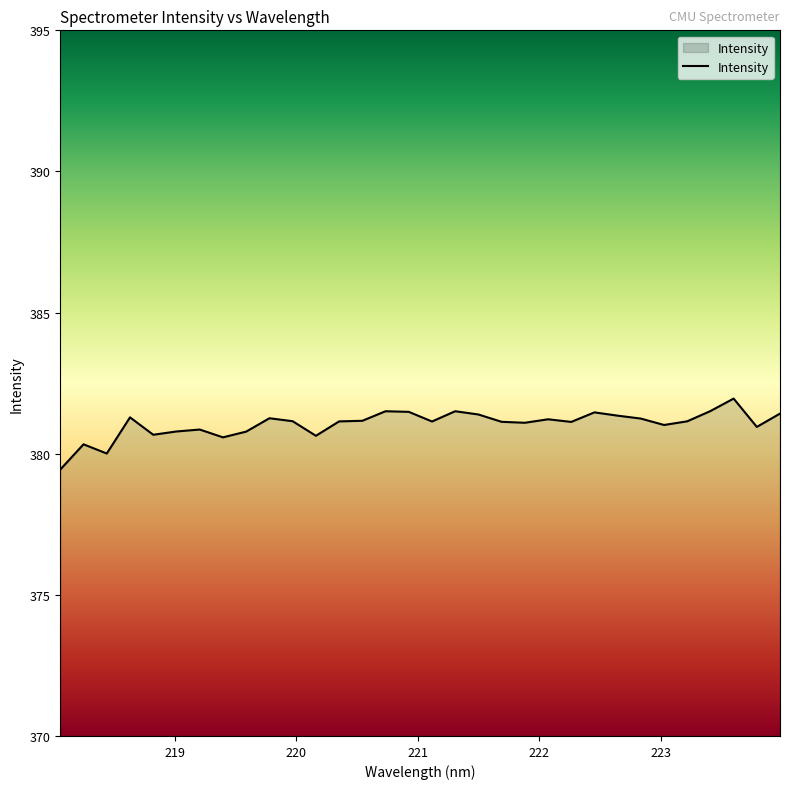

What is the smallest value displayed?

379.4